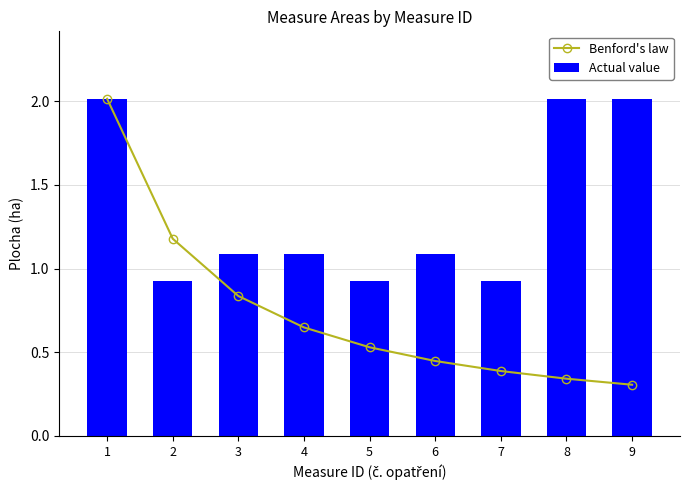

Rank the series by their maximum value, from lowest to highest.

Benford's law, Actual value